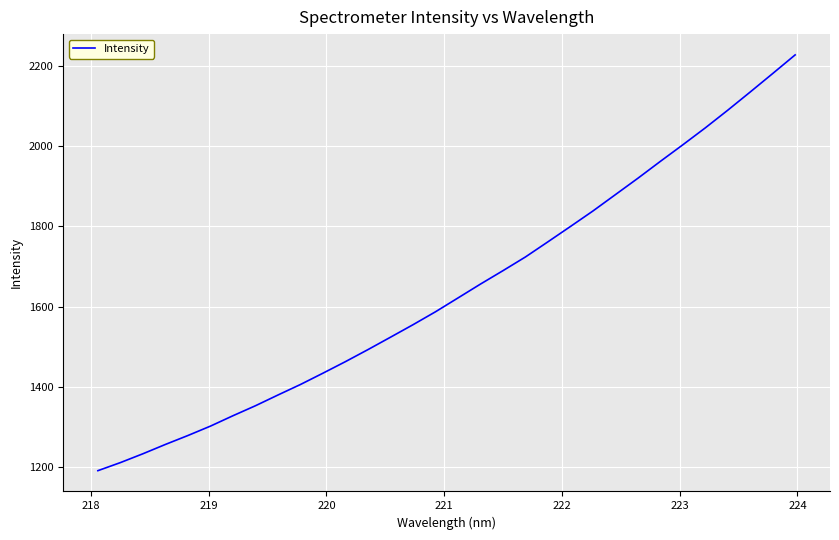

What is the smallest value displayed?

1190.7